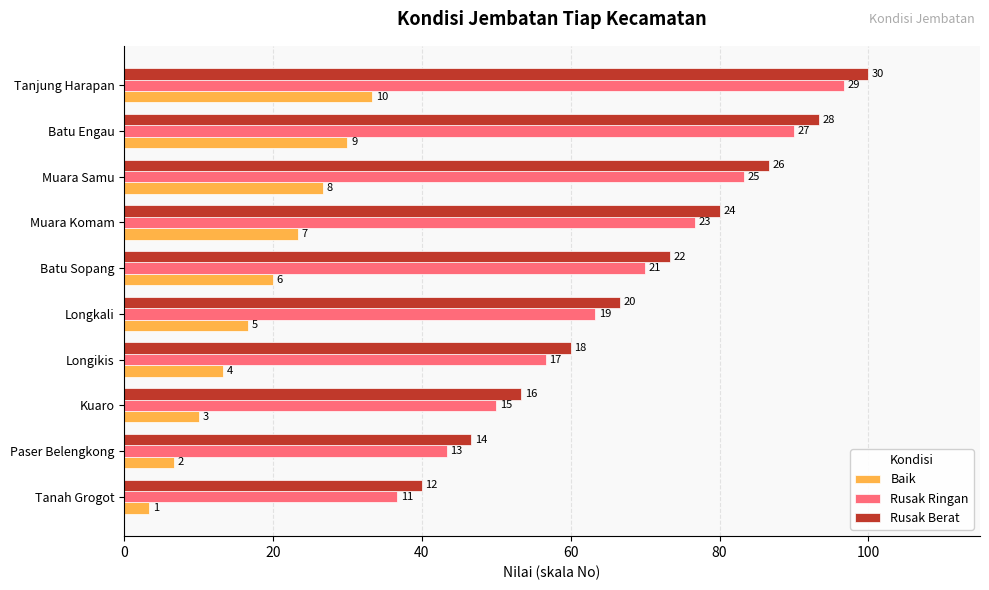

Reading left to right, extract all data points from this chart.

Baik: 3.3	6.7	10.0	13.3	16.7	20.0	23.3	26.7	30.0	33.3
Rusak Ringan: 36.7	43.3	50.0	56.7	63.3	70.0	76.7	83.3	90.0	96.7
Rusak Berat: 40.0	46.7	53.3	60.0	66.7	73.3	80.0	86.7	93.3	100.0